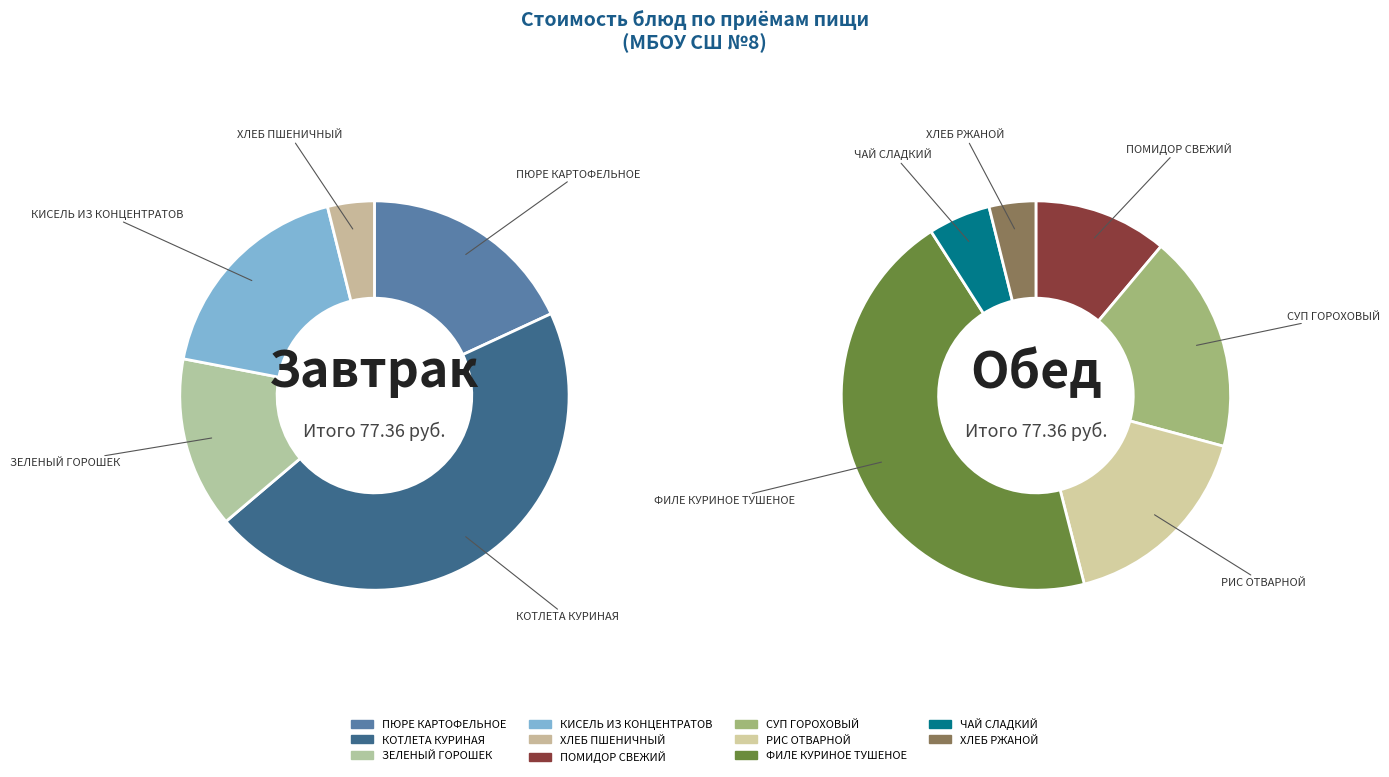

Which category has the smallest portion of the pie?

ХЛЕБ ПШЕНИЧНЫЙ